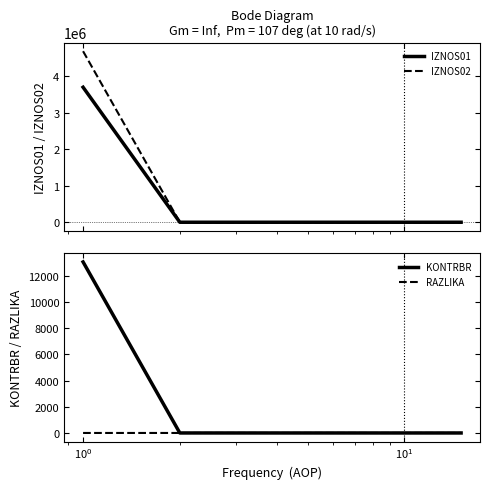

At how many categories does at least one series exceed 3198412?

1